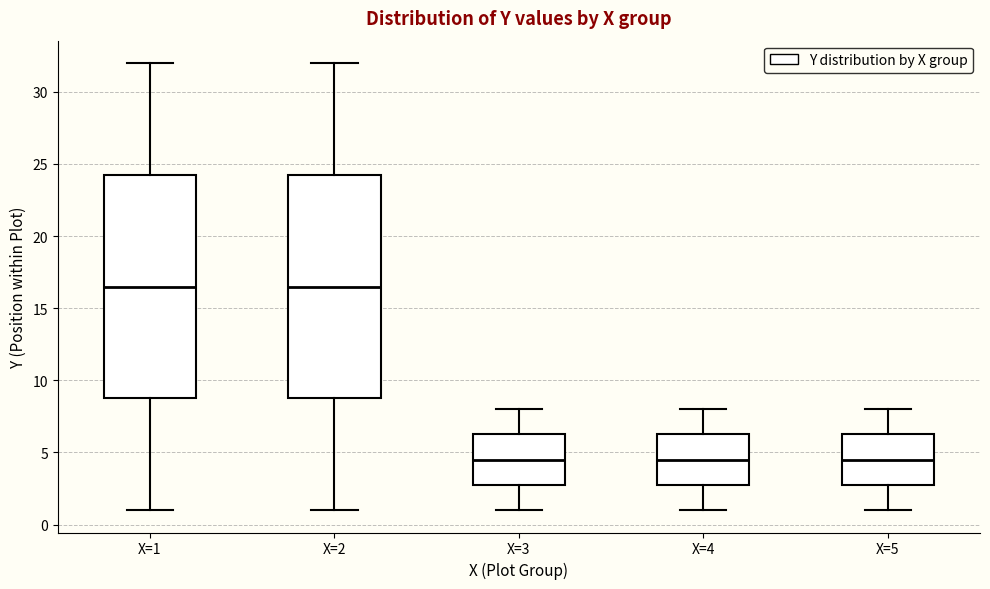

Reading left to right, read every box against the y-axis: the position of its median line, the range the box covers, and the ends of its whiskers. The values are not printed on the chart, so give them approximately, as read against the axis.

X=1: median 16.5, box 9.0 to 24.5, whiskers 1.0 to 32.0
X=2: median 16.5, box 9.0 to 24.5, whiskers 1.0 to 32.0
X=3: median 4.5, box 3.0 to 6.5, whiskers 1.0 to 8.0
X=4: median 4.5, box 3.0 to 6.5, whiskers 1.0 to 8.0
X=5: median 4.5, box 3.0 to 6.5, whiskers 1.0 to 8.0